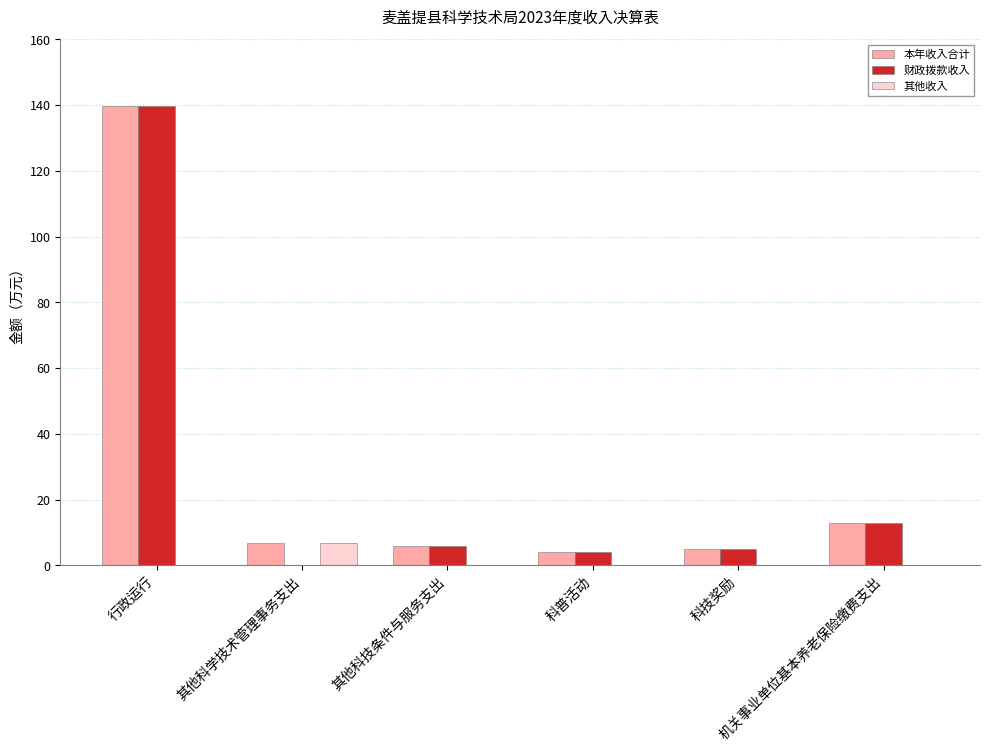

Count the number of data series in this chart.

3